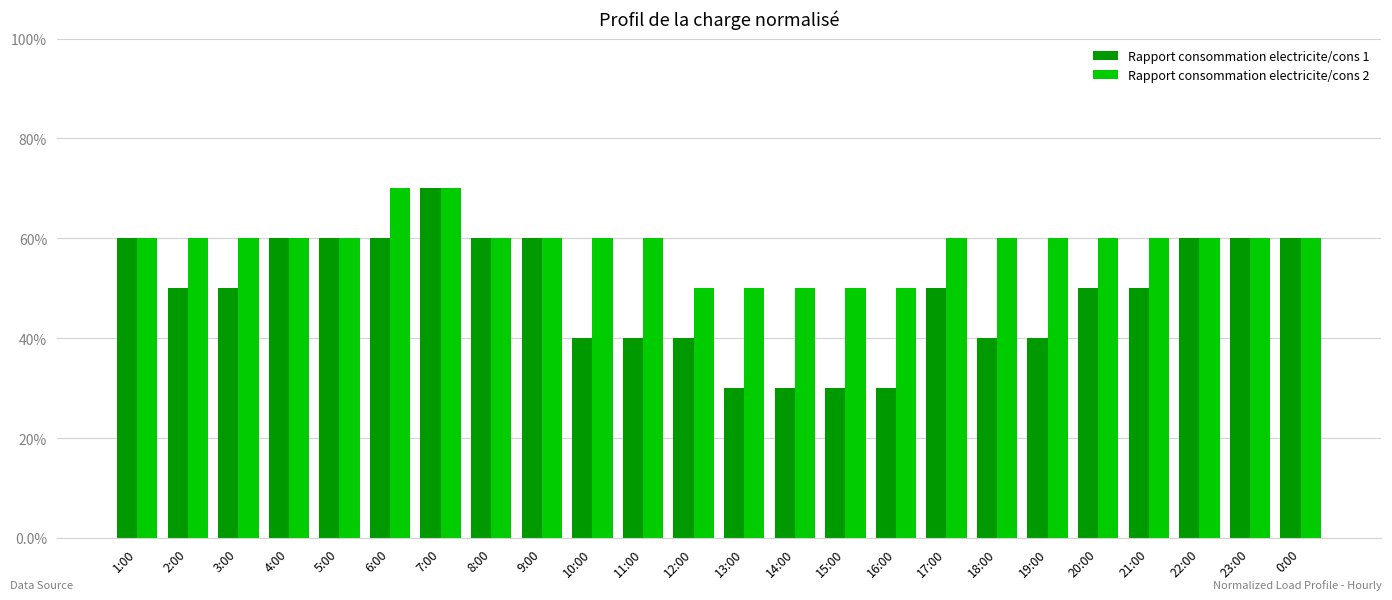

What are all the series names shown in the legend?

Rapport consommation electricite/cons 1, Rapport consommation electricite/cons 2